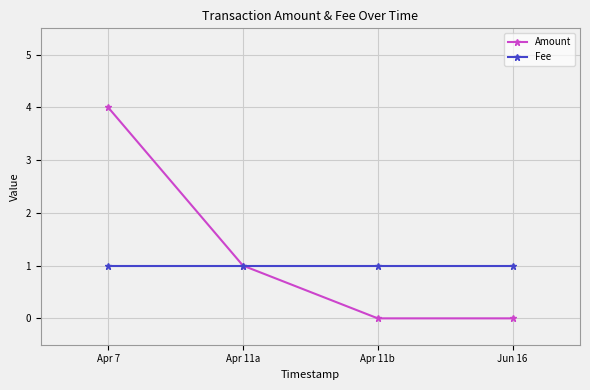

Rank the series by their average value, from lowest to highest.

Fee, Amount